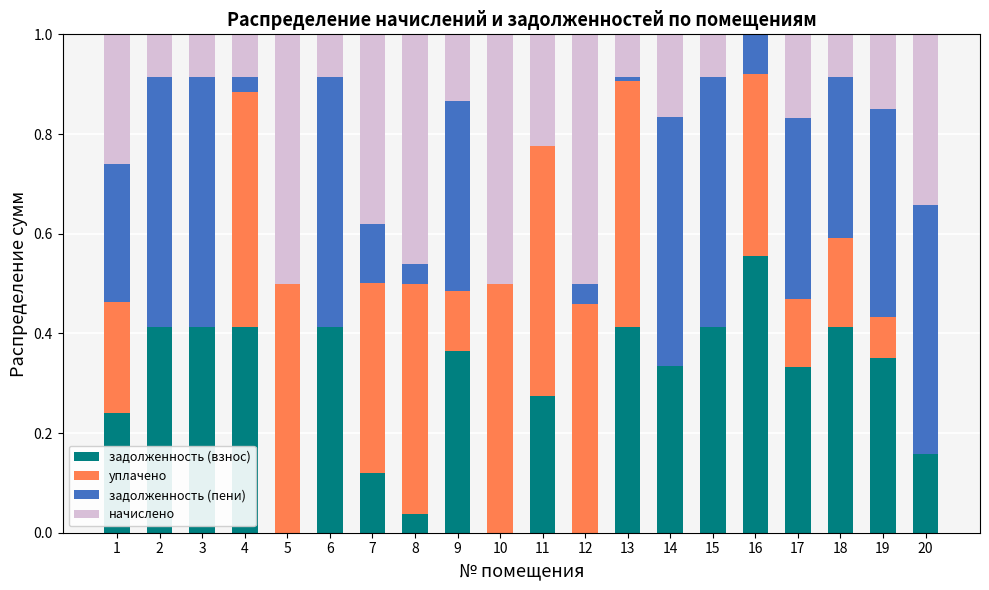

Are the bars grouped side by side (vs. stacked)?

No